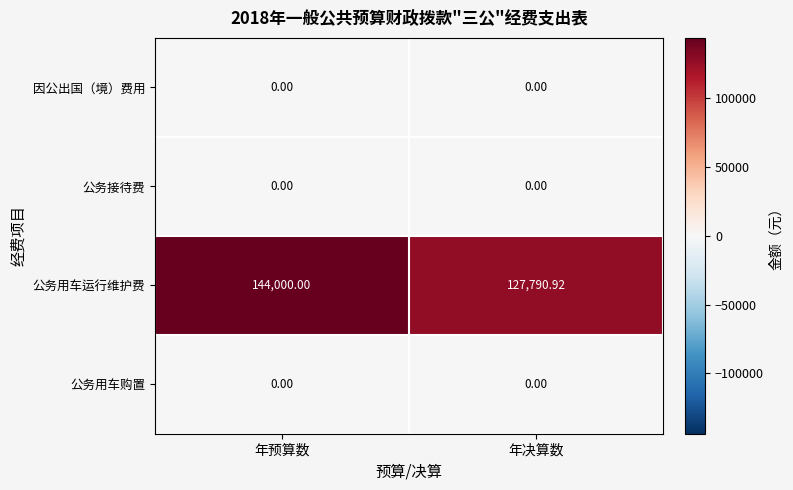

Which series has the largest range (max minus min)?

公务用车运行维护费